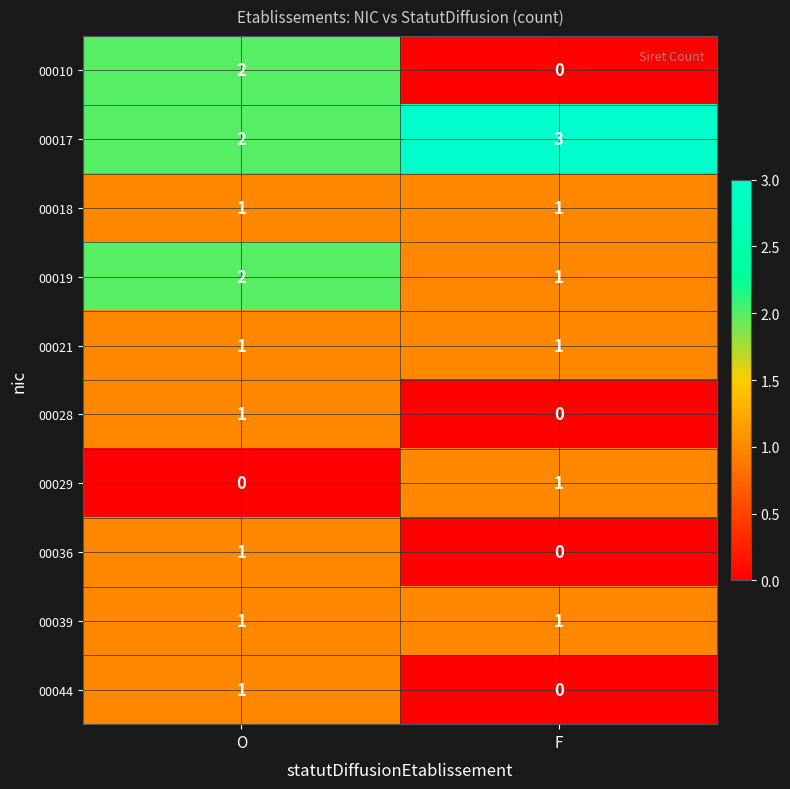

At which label does 00044 reach its minimum?

F